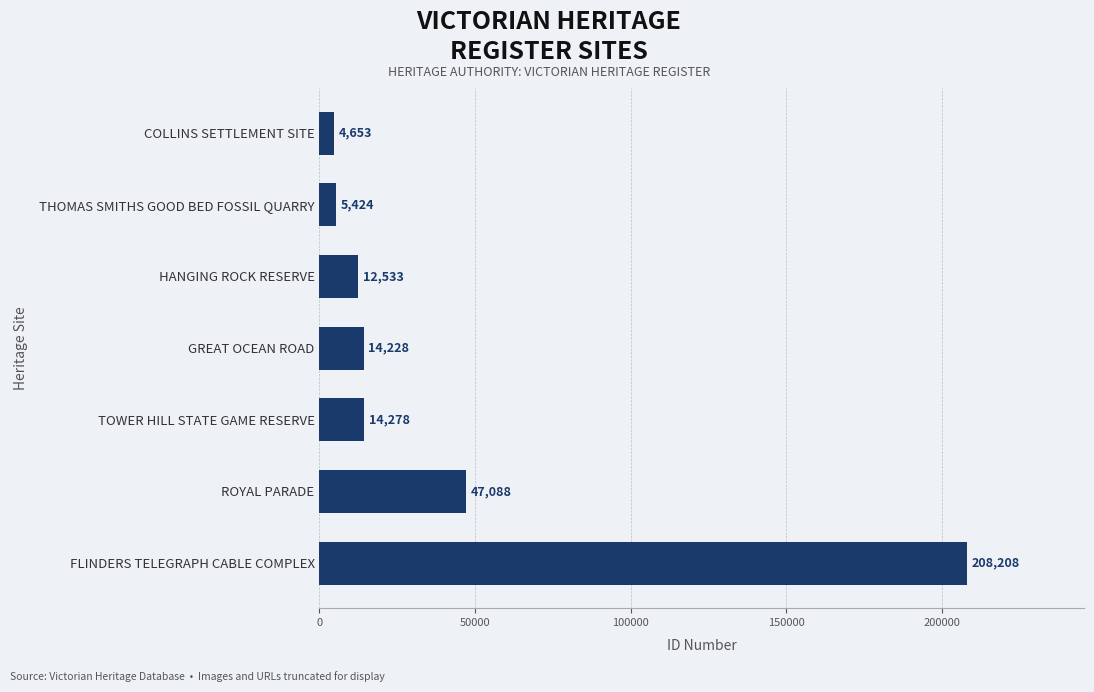

Rank the categories by value from lowest to highest.

COLLINS SETTLEMENT SITE, THOMAS SMITHS GOOD BED FOSSIL QUARRY, HANGING ROCK RESERVE, GREAT OCEAN ROAD, TOWER HILL STATE GAME RESERVE, ROYAL PARADE, FLINDERS TELEGRAPH CABLE COMPLEX